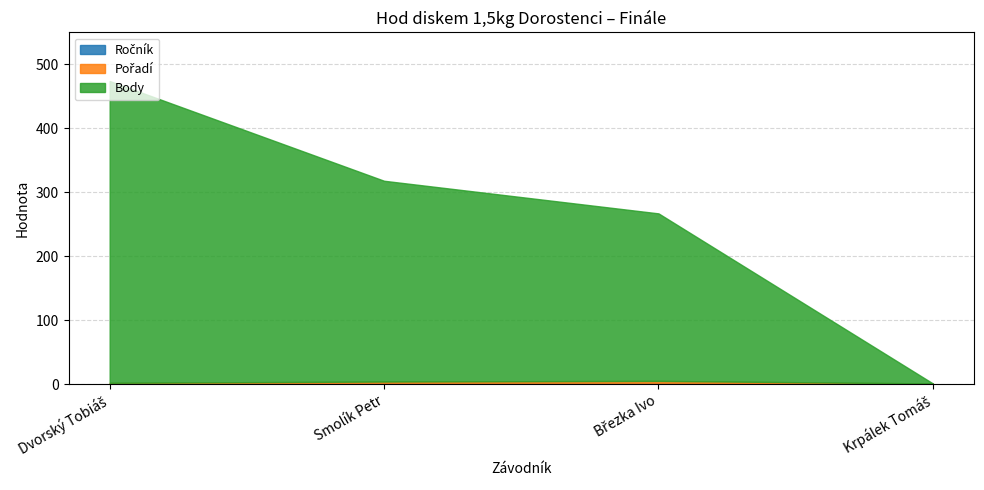

What is the greatest value displayed?

472